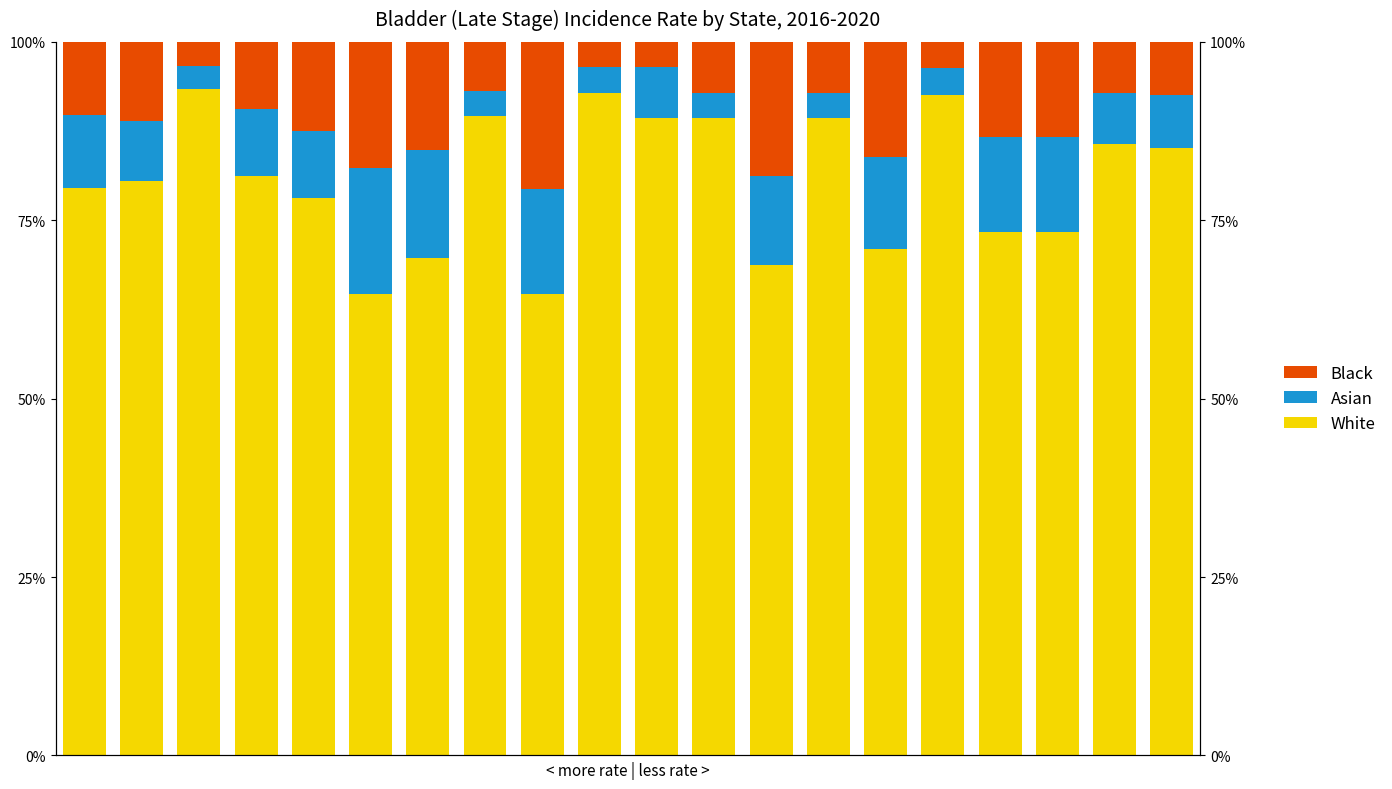

What is the total value across all series at 5?

100.0